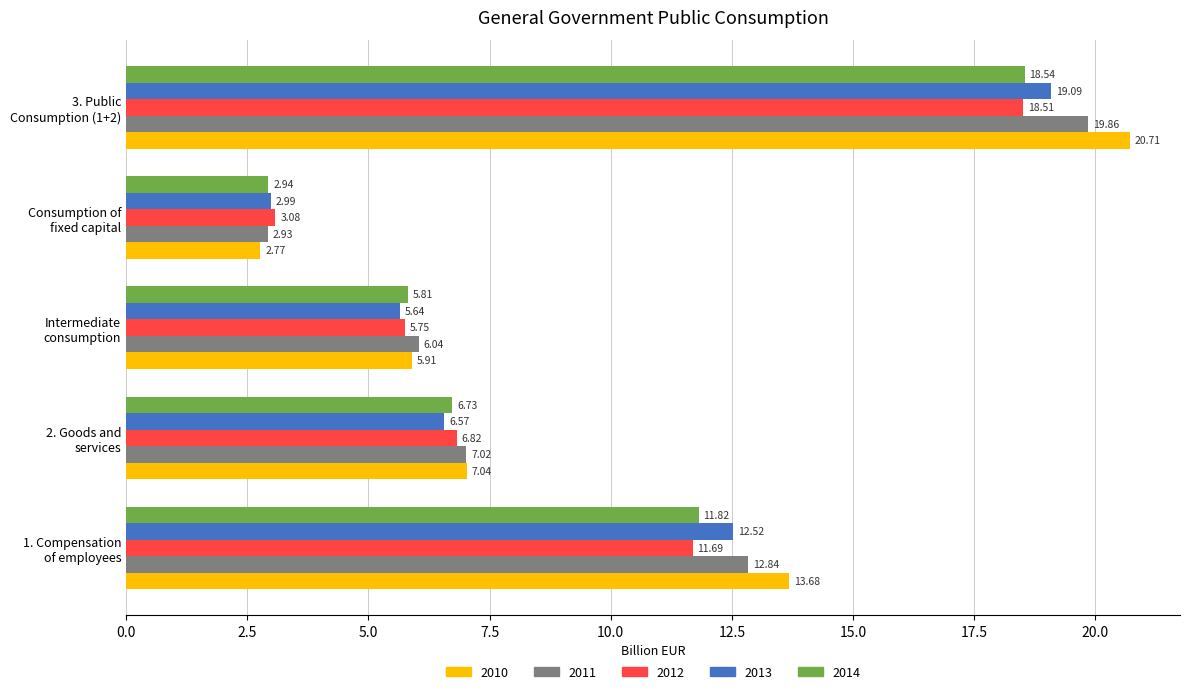

What is the difference between the maximum and minimum values in the 2012 series?

15.4